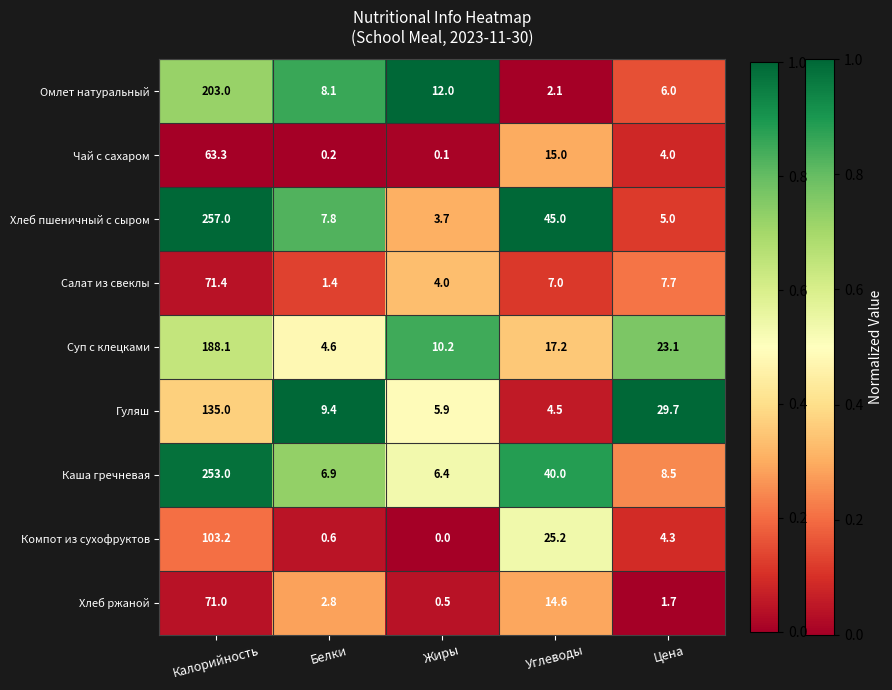

Rank the series by their maximum value, from highest to lowest.

Хлеб пшеничный с сыром, Каша гречневая, Омлет натуральный, Суп с клецками, Гуляш, Компот из сухофруктов, Салат из свеклы, Хлеб ржаной, Чай с сахаром